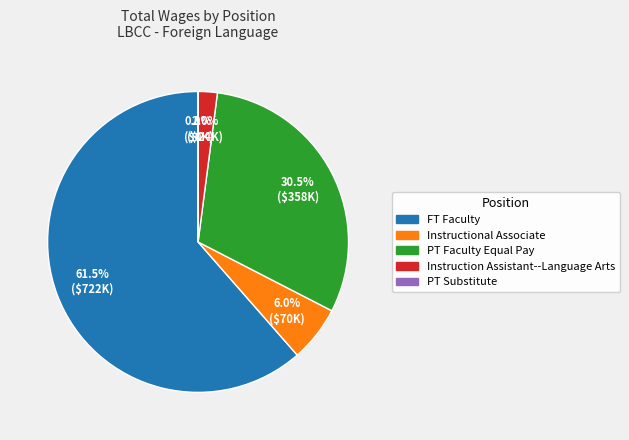

Which slice is the largest?

FT Faculty